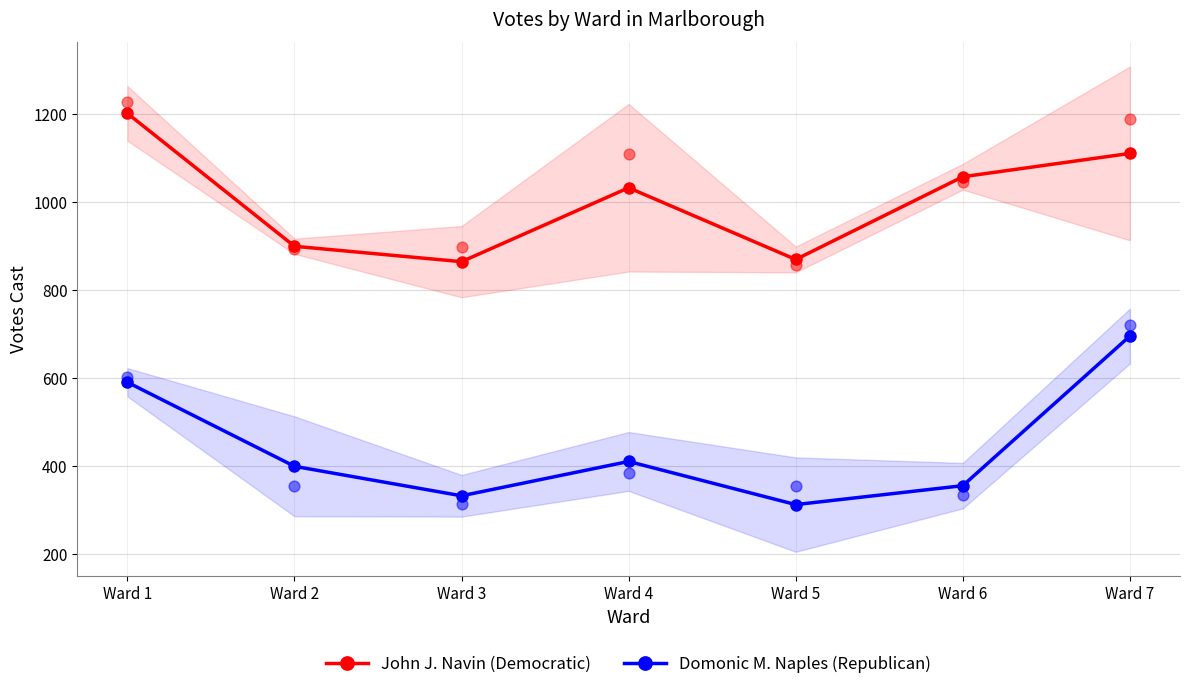

Which series contains the lowest Y value?

Domonic M. Naples (Republican)